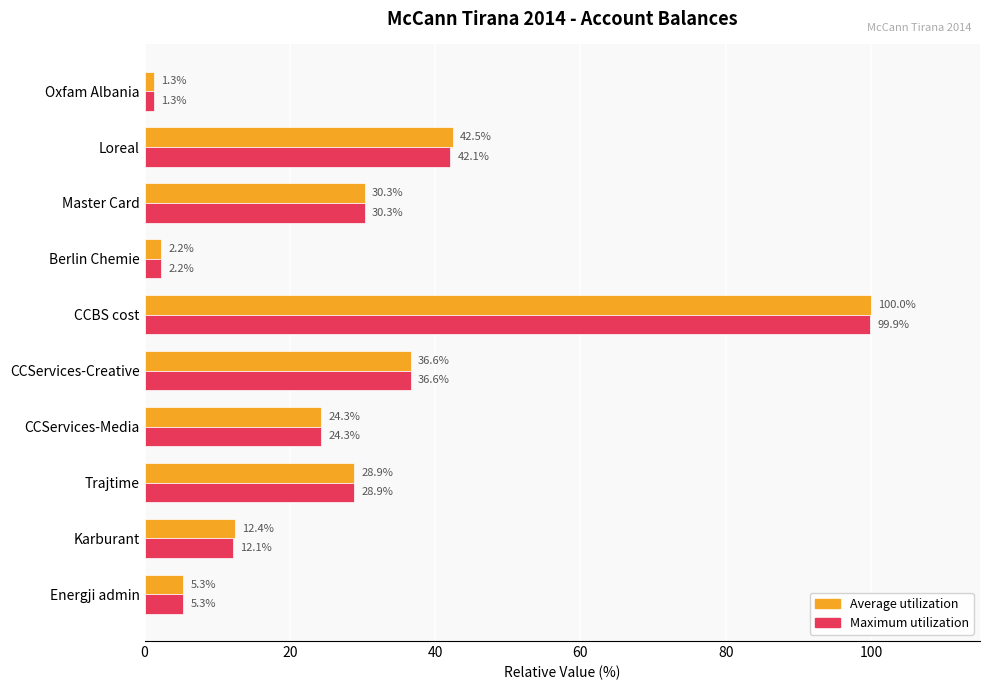

What is the smallest value displayed?

1.3